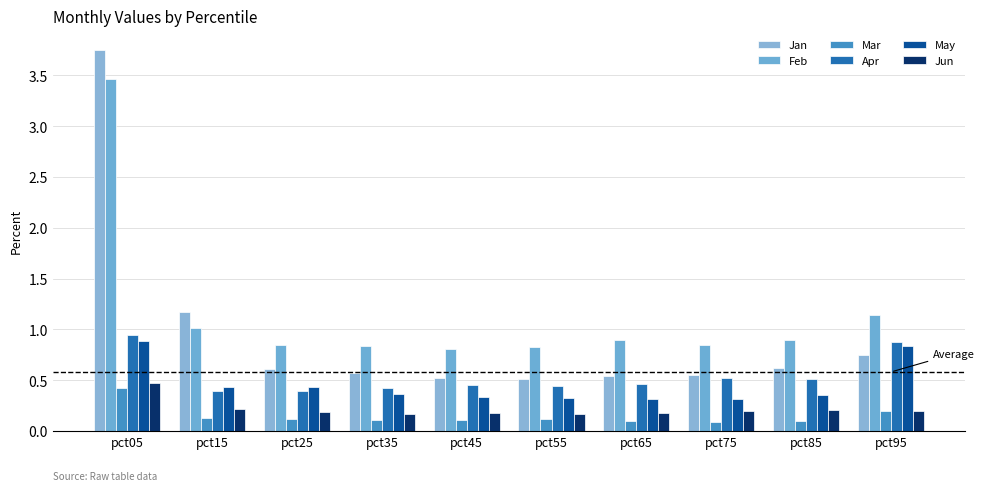

What is the sum of all May values?

4.6